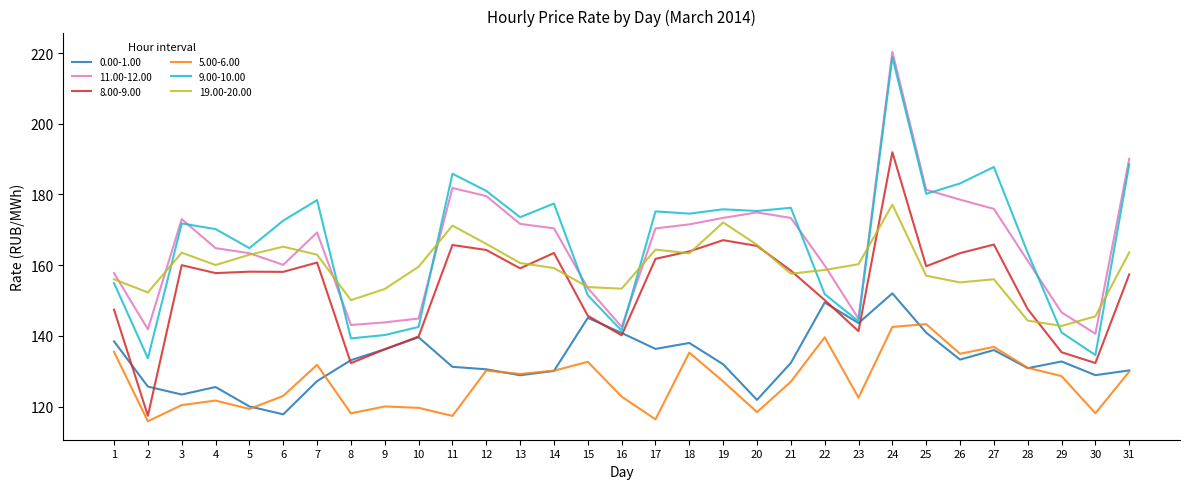

What is the difference between the highest and lowest values at 11?

68.5